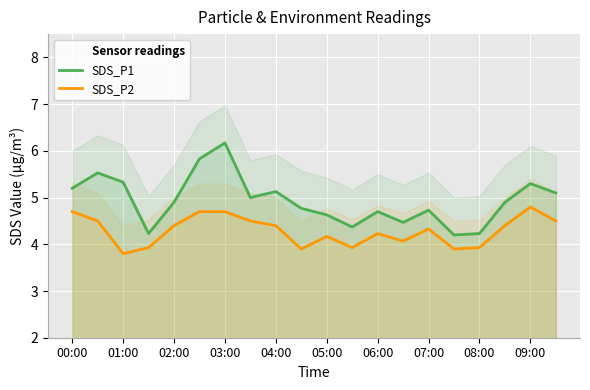

What is the sum of the SDS_P2 values at 19 and 14?

8.8